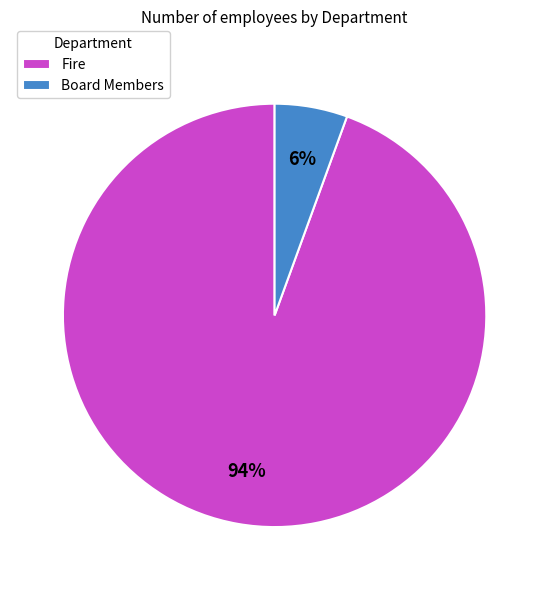

How many slices are in this pie chart?

2